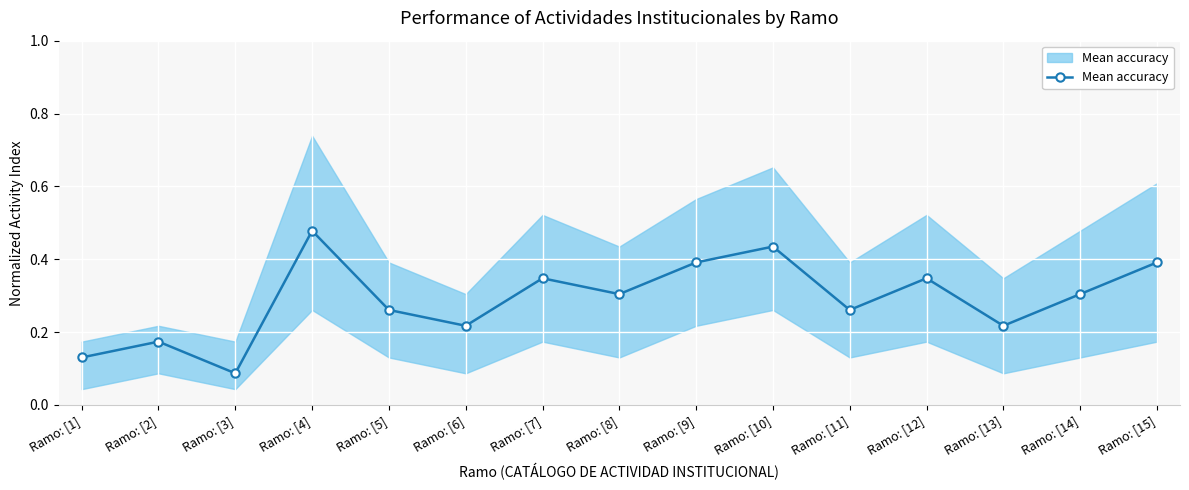

Is this an area chart (filled region under the line)?

No